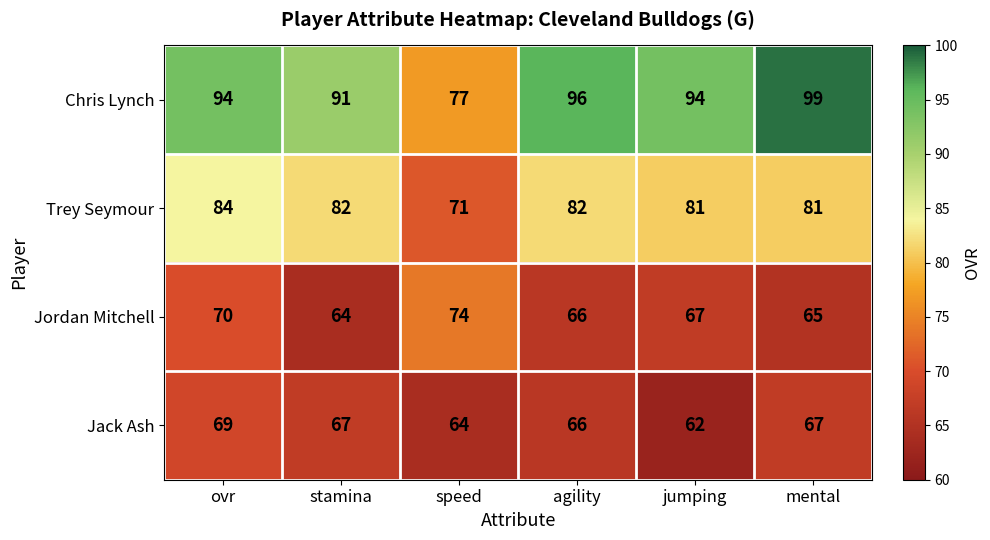

Between agility and mental, which series saw the biggest shift?

Chris Lynch